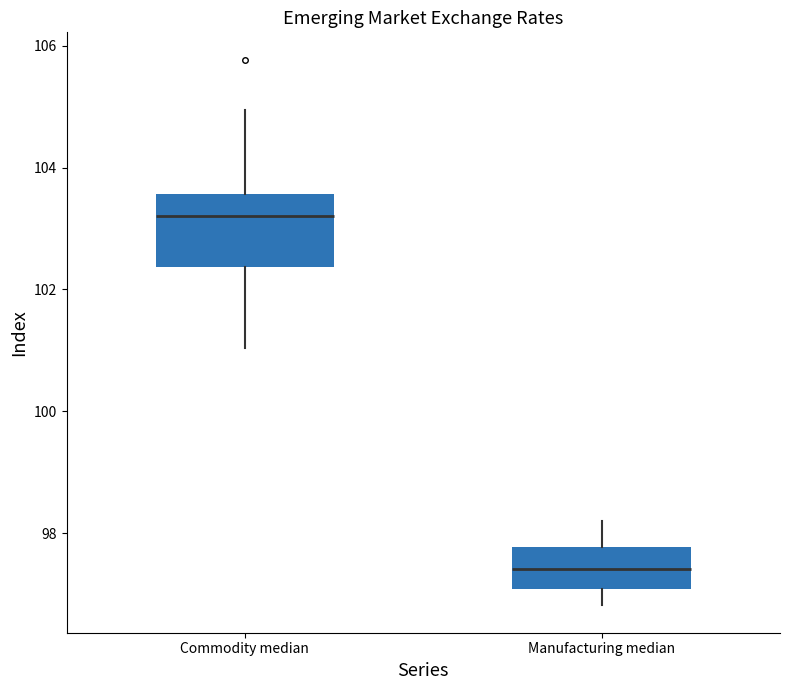

Reading left to right, transcribe this box plot: for each box, give where its median line is, the range the box spans, and where its two whiskers end, as read against the y-axis. The values are not printed on the chart, so give them approximately, as read against the axis.

Commodity median: median 103.2, box 102.4 to 103.6, whiskers 101.0 to 105.0
Manufacturing median: median 97.4, box 97.0 to 97.8, whiskers 96.8 to 98.2